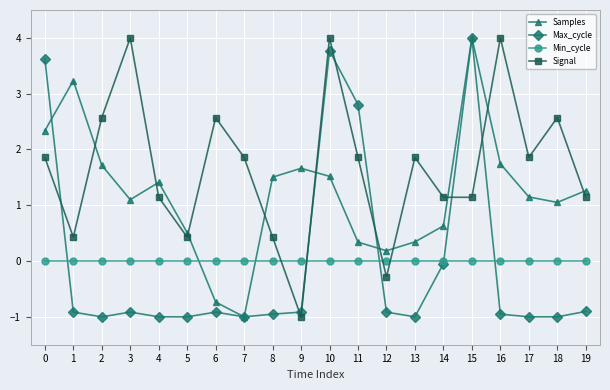

Which series changed the most between 0 and 8?

Max_cycle